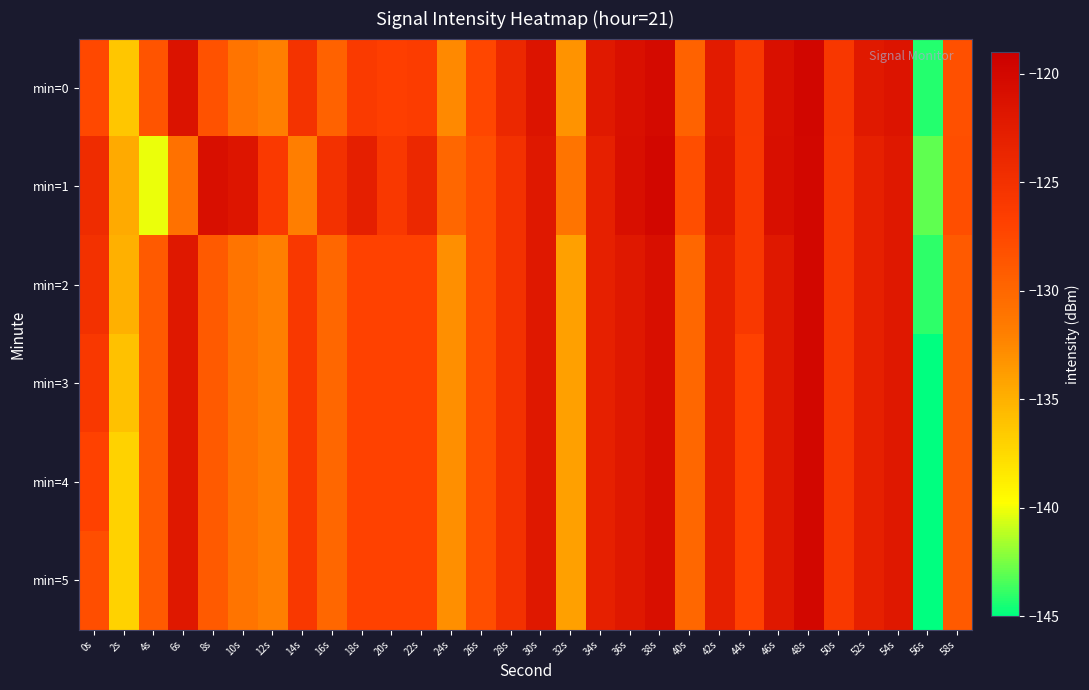

Rank the series by their maximum value, from highest to lowest.

min=0, min=1, min=2, min=3, min=4, min=5